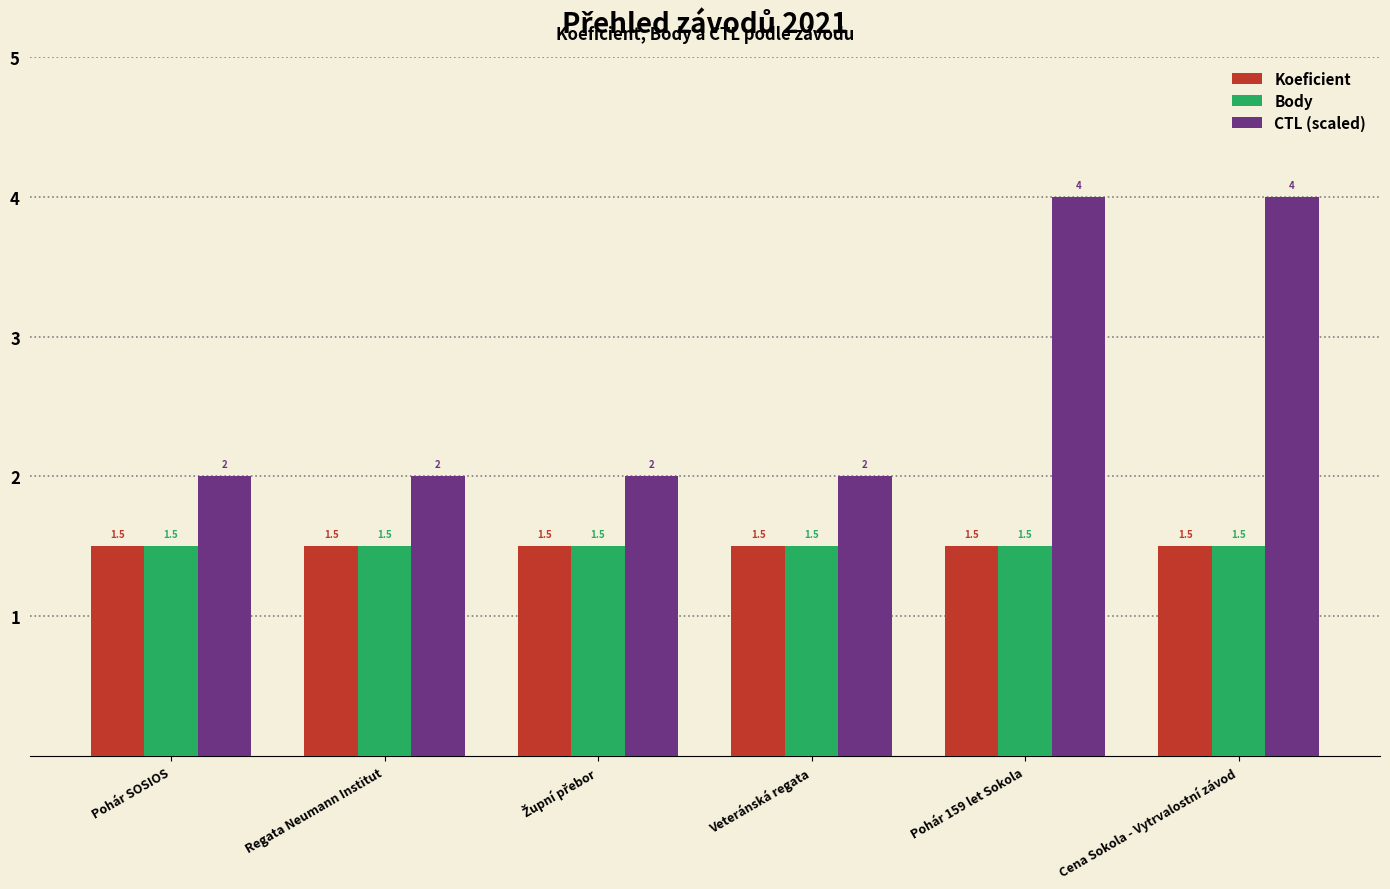

What is the difference between the highest and lowest values at Cena Sokola - Vytrvalostní závod?

2.5